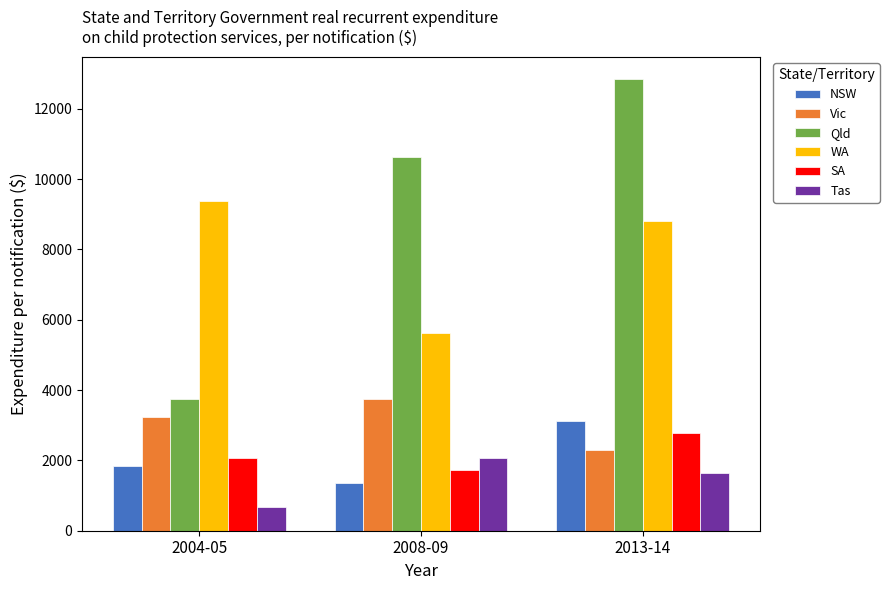

Reading left to right, transcribe all the data shown in this chart.

NSW: 1830.8	1367.8	3125.1
Vic: 3221.3	3736.8	2300.8
Qld: 3754.9	10636.0	12835.4
WA: 9376.8	5635.1	8800.0
SA: 2071.0	1733.0	2779.5
Tas: 665.4	2058.3	1629.5